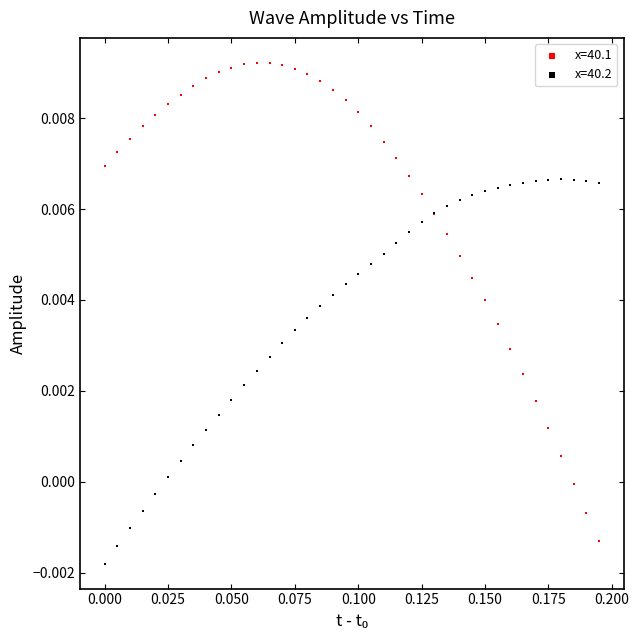

Which series contains the lowest Y value?

x=40.2